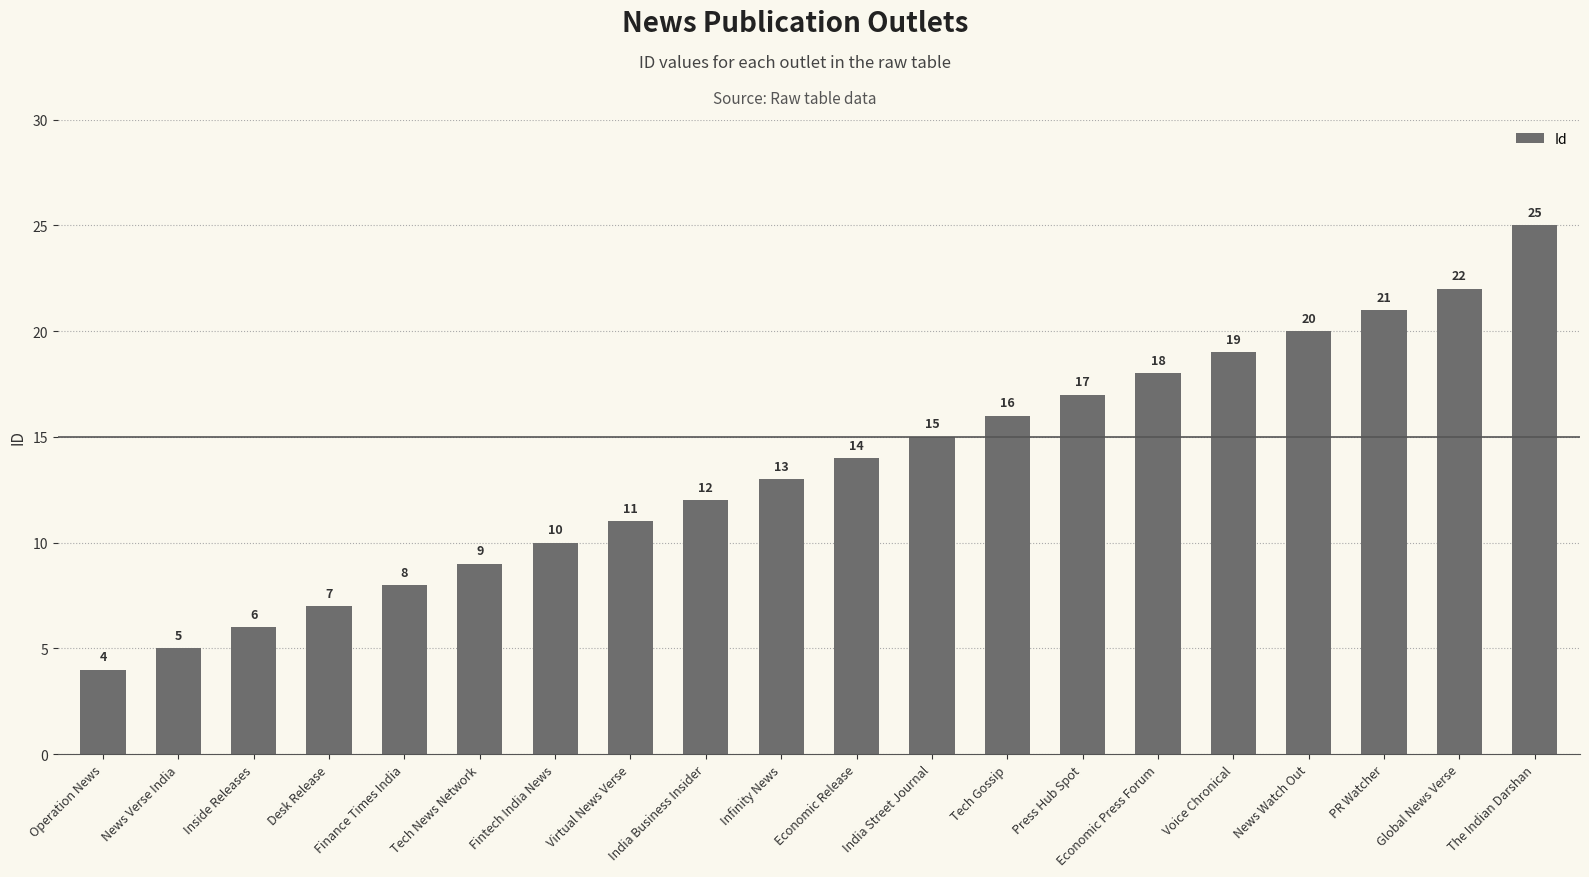

Reading right to left, list all the values displayed in this chart.

The Indian Darshan=25	Global News Verse=22	PR Watcher=21	News Watch Out=20	Voice Chronical=19	Economic Press Forum=18	Press Hub Spot=17	Tech Gossip=16	India Street Journal=15	Economic Release=14	Infinity News=13	India Business Insider=12	Virtual News Verse=11	Fintech India News=10	Tech News Network=9	Finance Times India=8	Desk Release=7	Inside Releases=6	News Verse India=5	Operation News=4